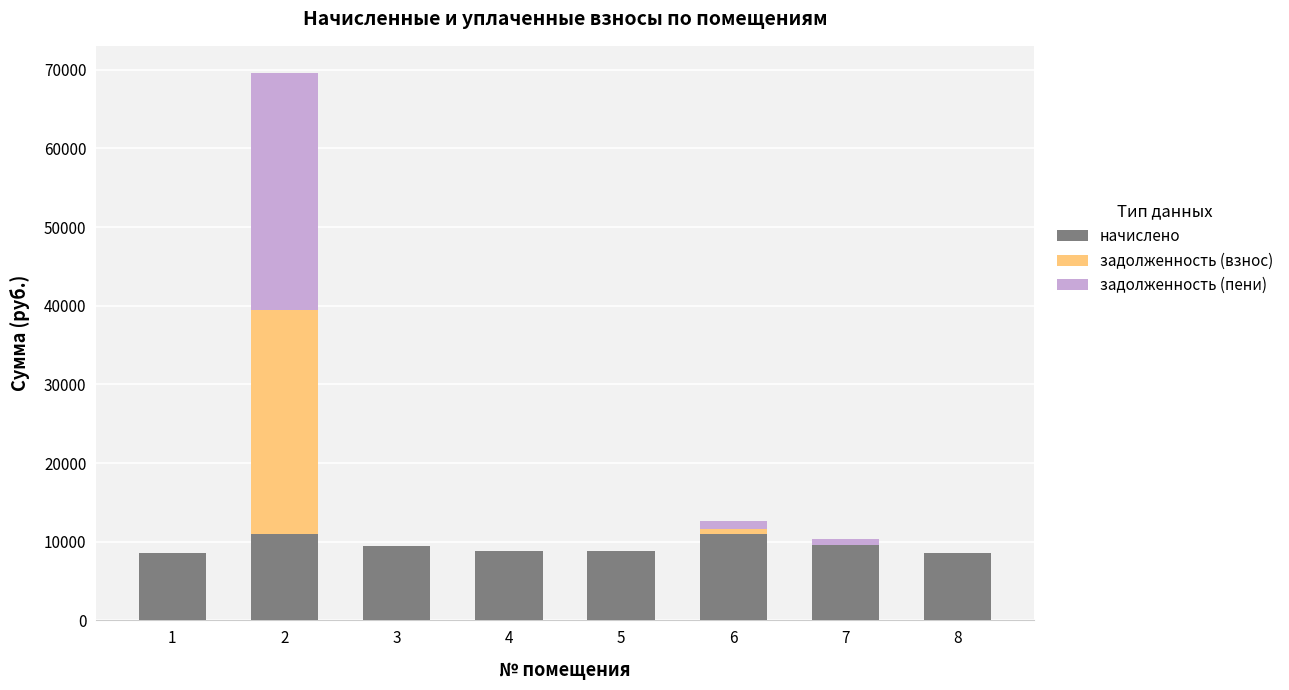

What is the highest value of the начислено series?

10967.0